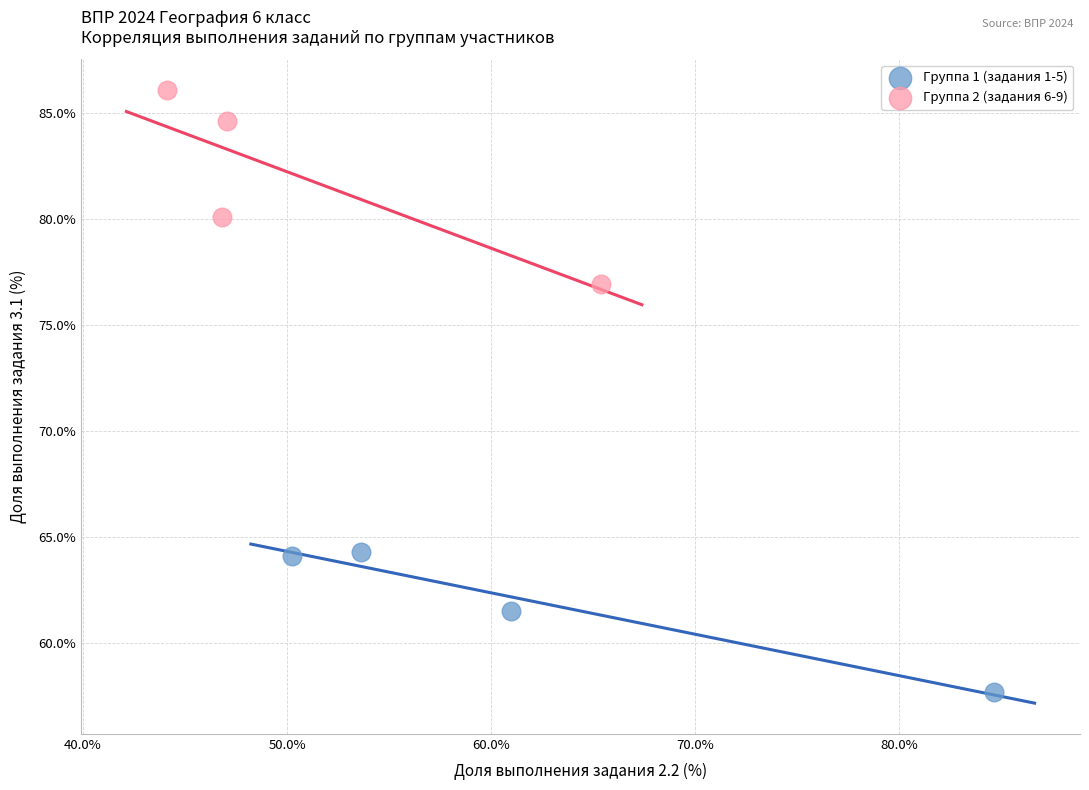

What are all the series names shown in the legend?

Группа 1 (задания 1-5), Группа 2 (задания 6-9)